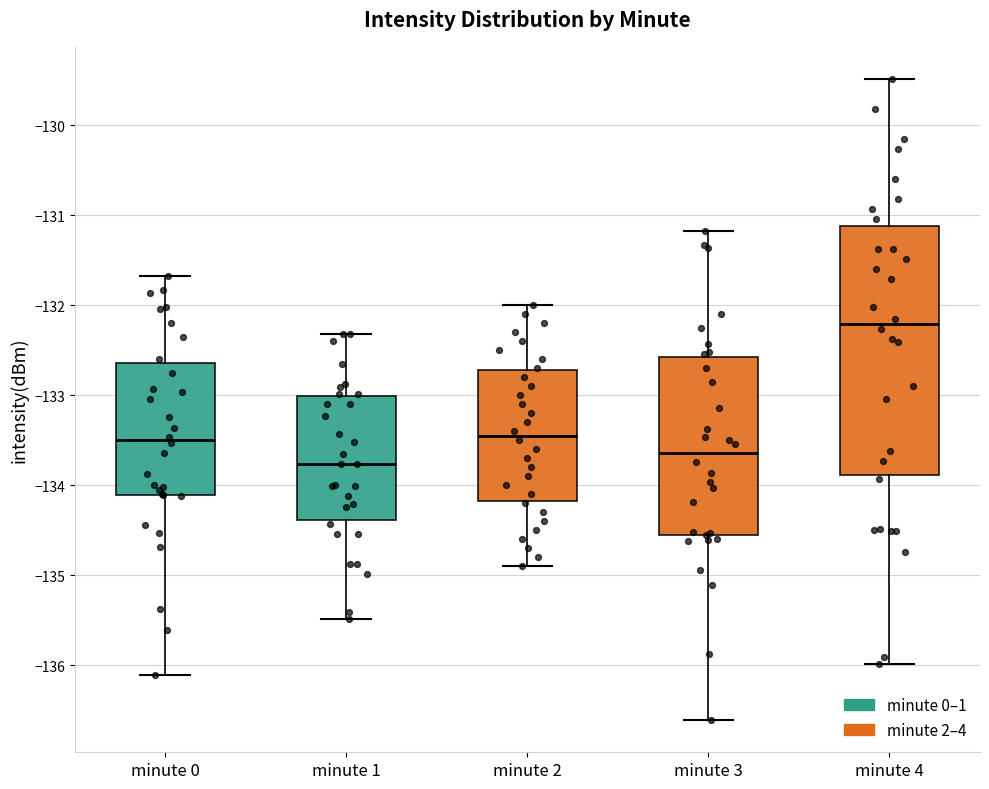

Which box has the highest median line?

minute 4